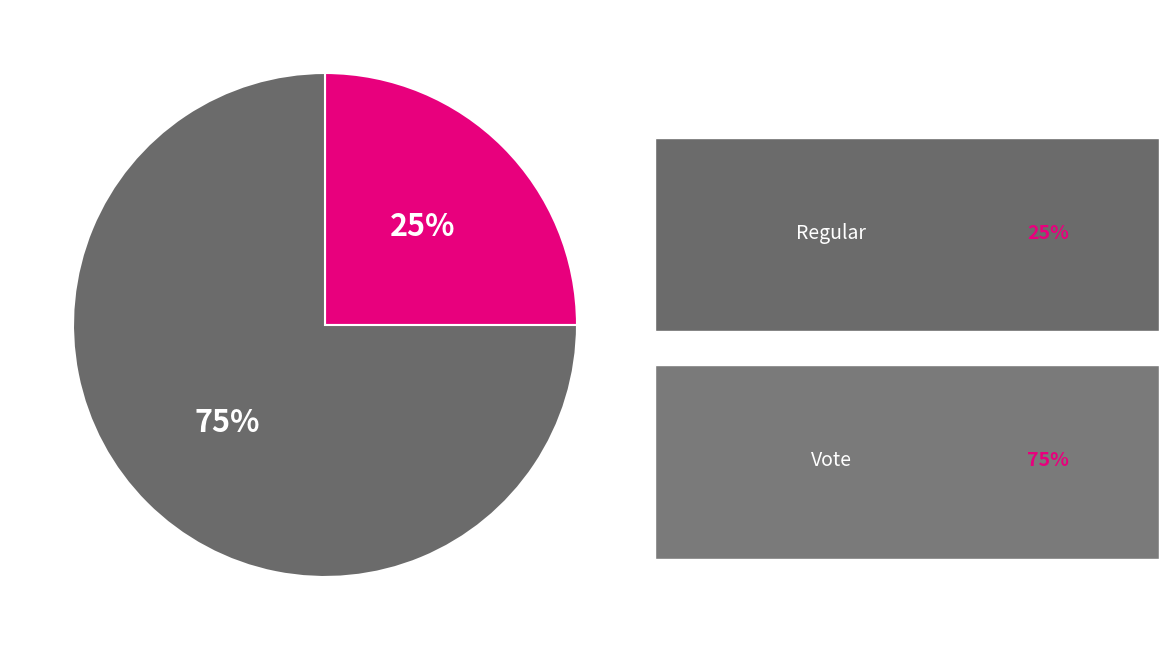

To the nearest percent, what is the difference between the largest and smallest slice percentages?

50%